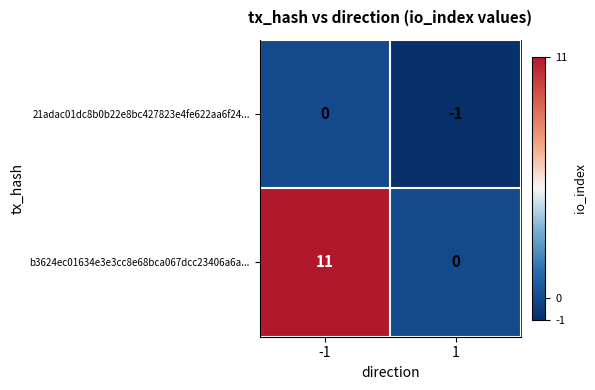

Which series has the widest spread of values?

b3624ec01634e3e3cc8e68bca067dcc23406a6a...